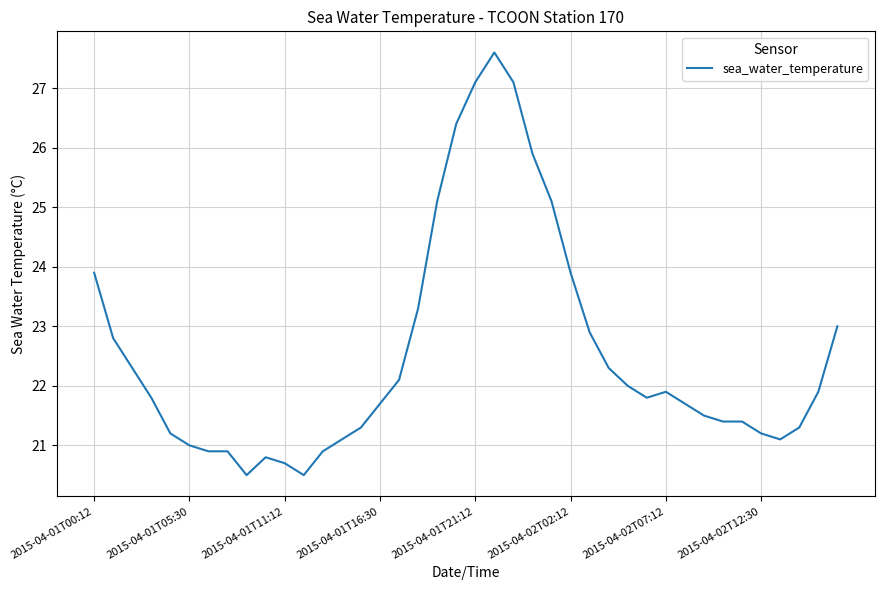

What is the greatest value displayed?

27.6